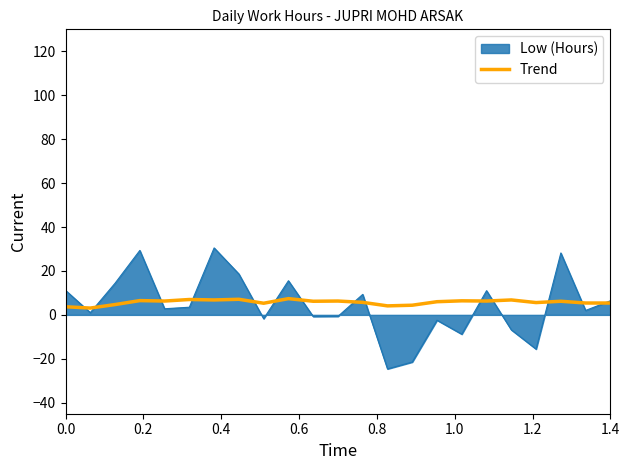

Which series has the widest spread of values?

Low (Hours)